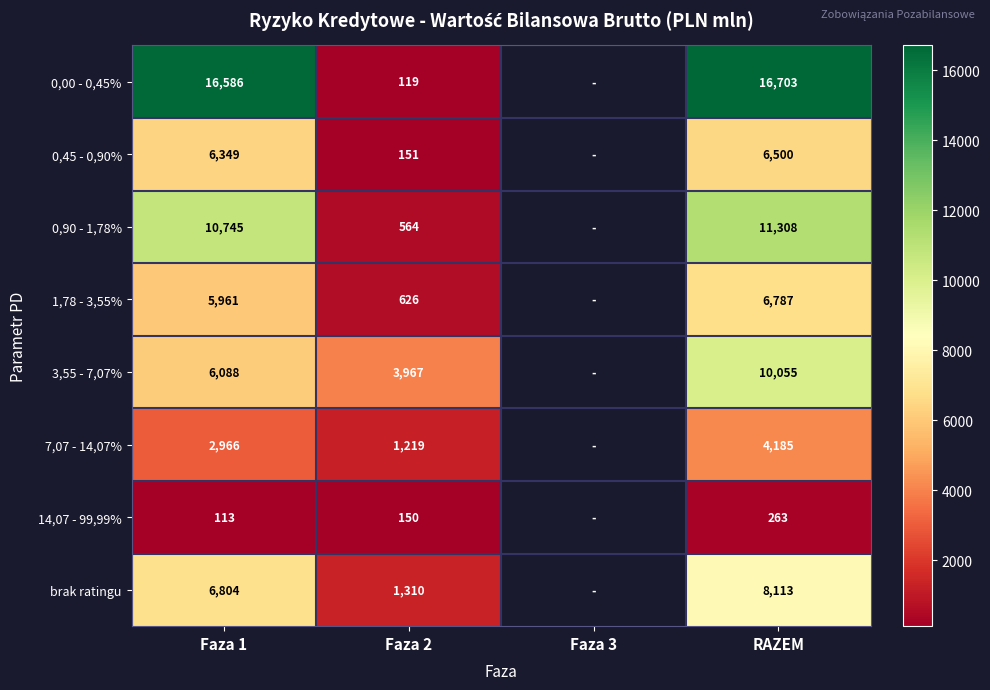

Which label corresponds to the smallest value in the chart?

Faza 1